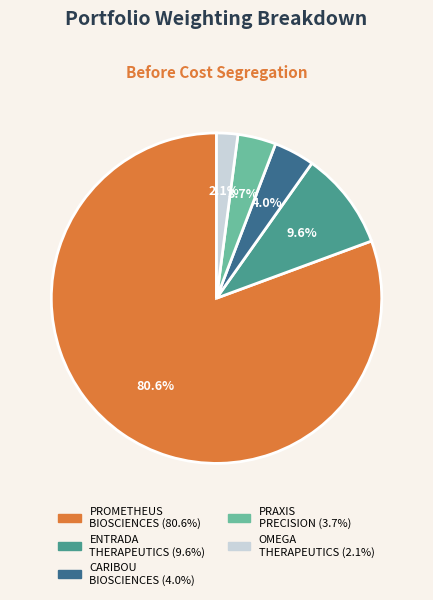

Is there any slice that represents more than half of the pie?

Yes